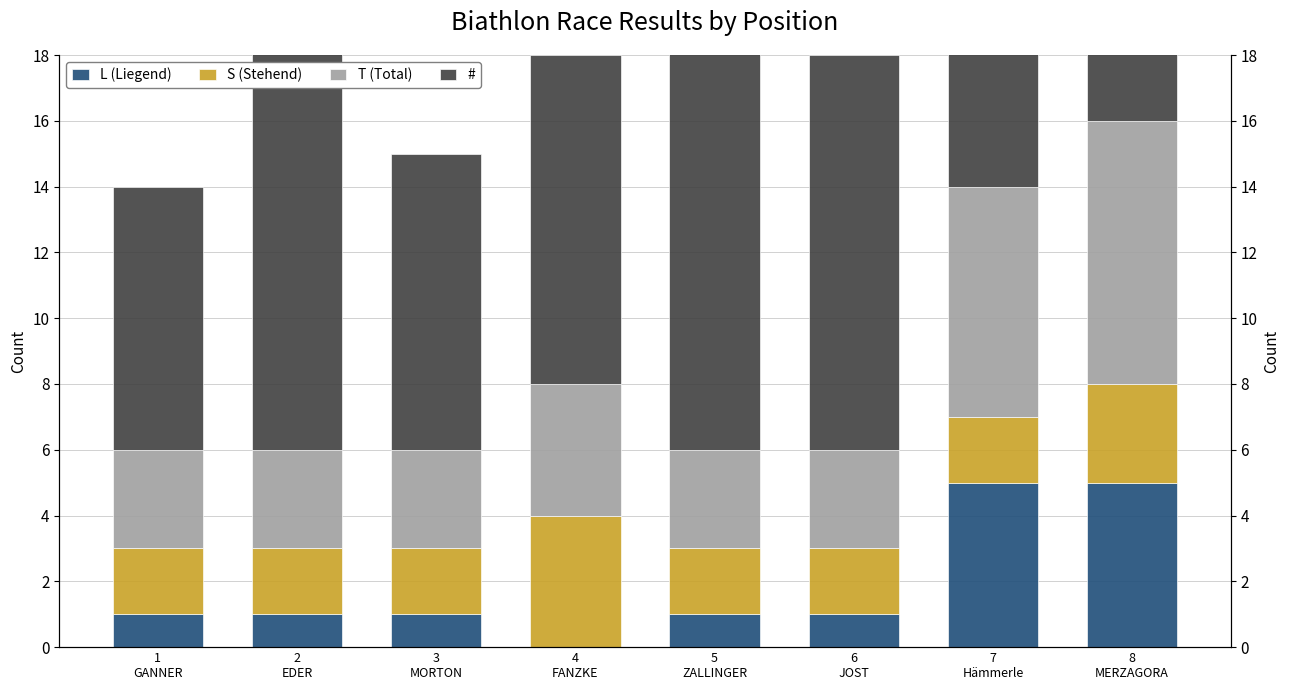

Where does the L (Liegend) series first go above 1?

7
Hämmerle